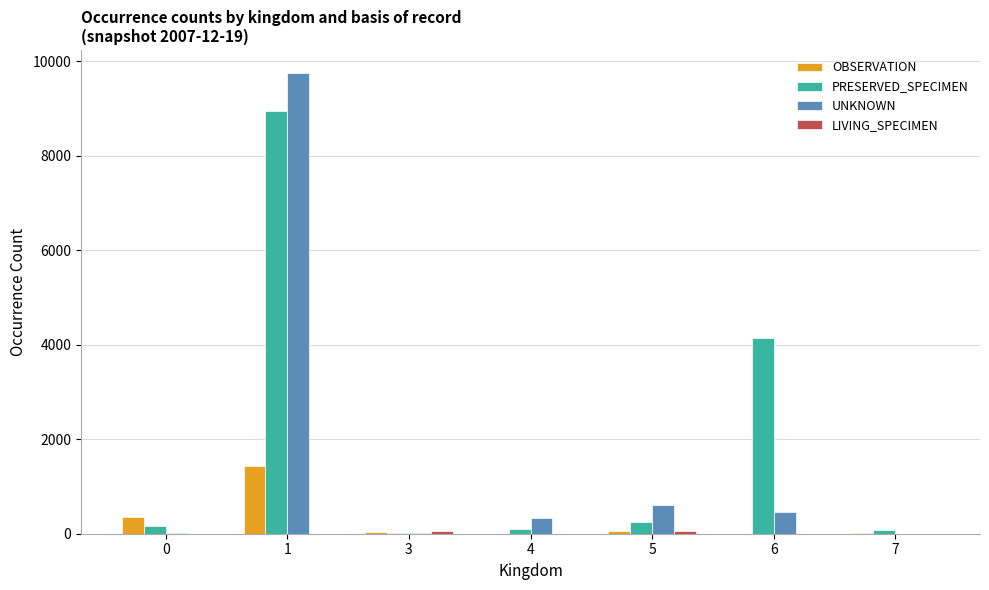

The OBSERVATION series shows 1 at 4. True or false?

True